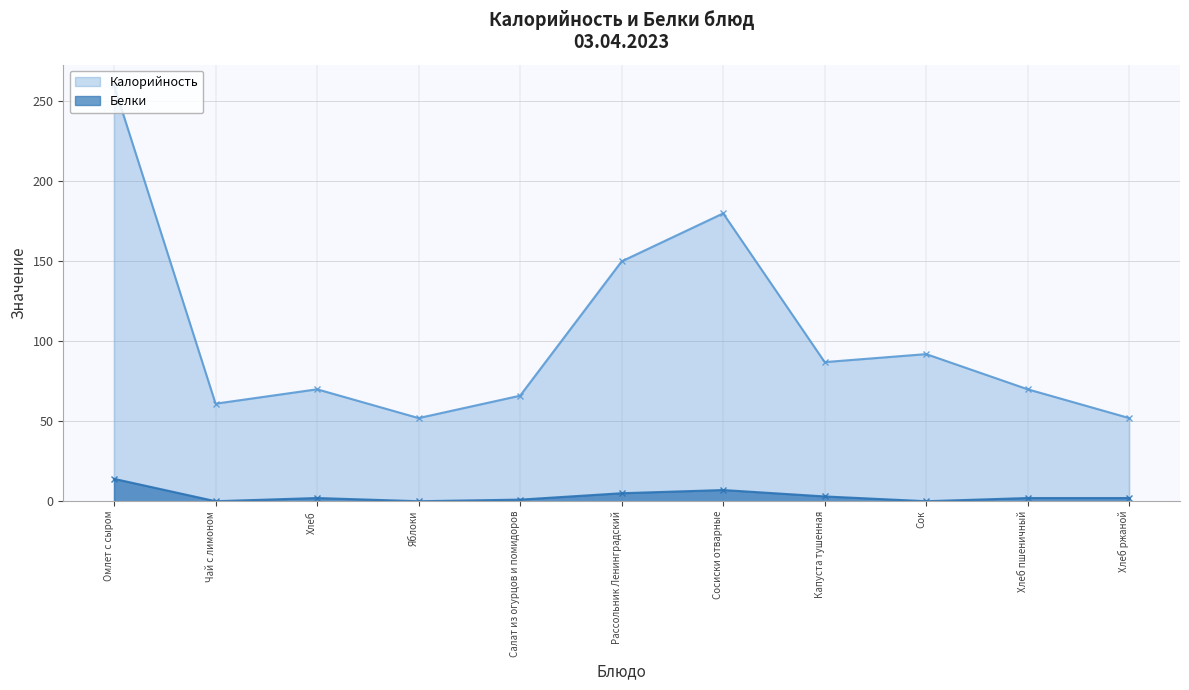

How many interior local peaks does the Белки series have?

2